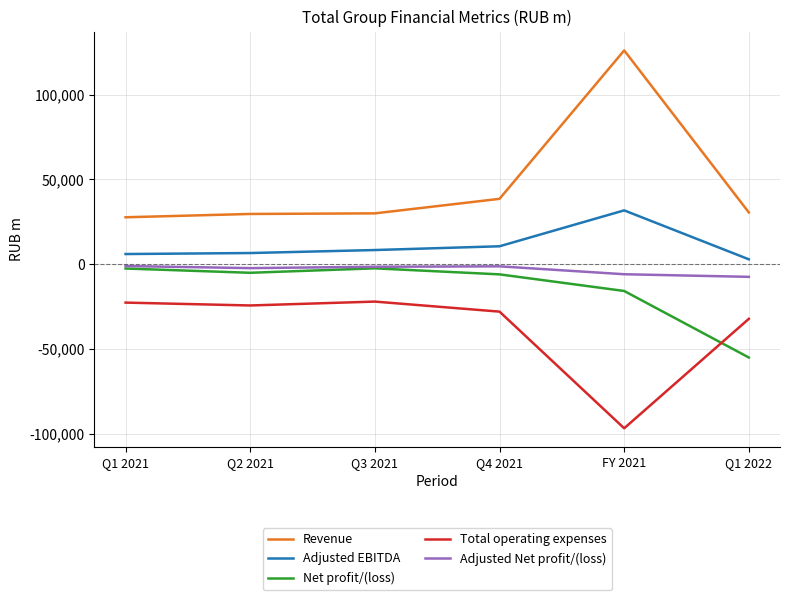

Where is the first local maximum for Net profit/(loss)?

Q3 2021